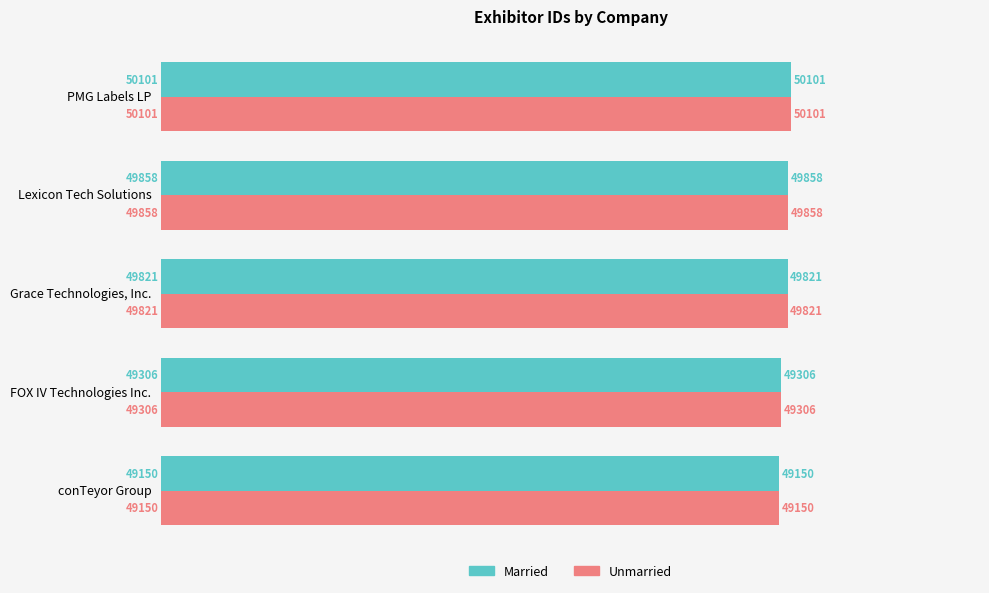

What is the difference between the Unmarried values at conTeyor Group and FOX IV Technologies Inc.?

156